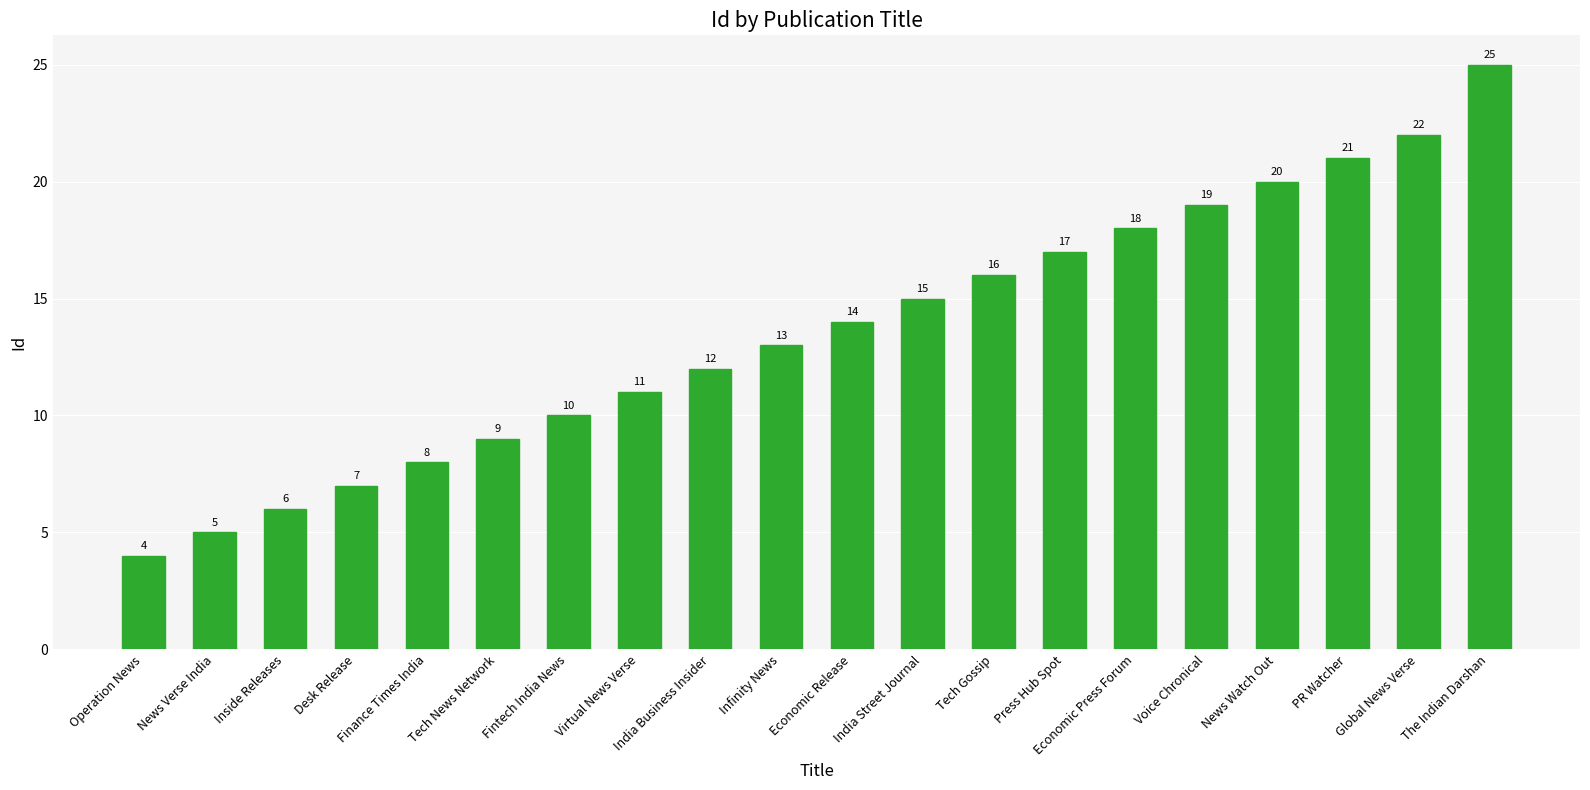

Approximately how many times larger is the value at India Business Insider compared to News Verse India?

2.4